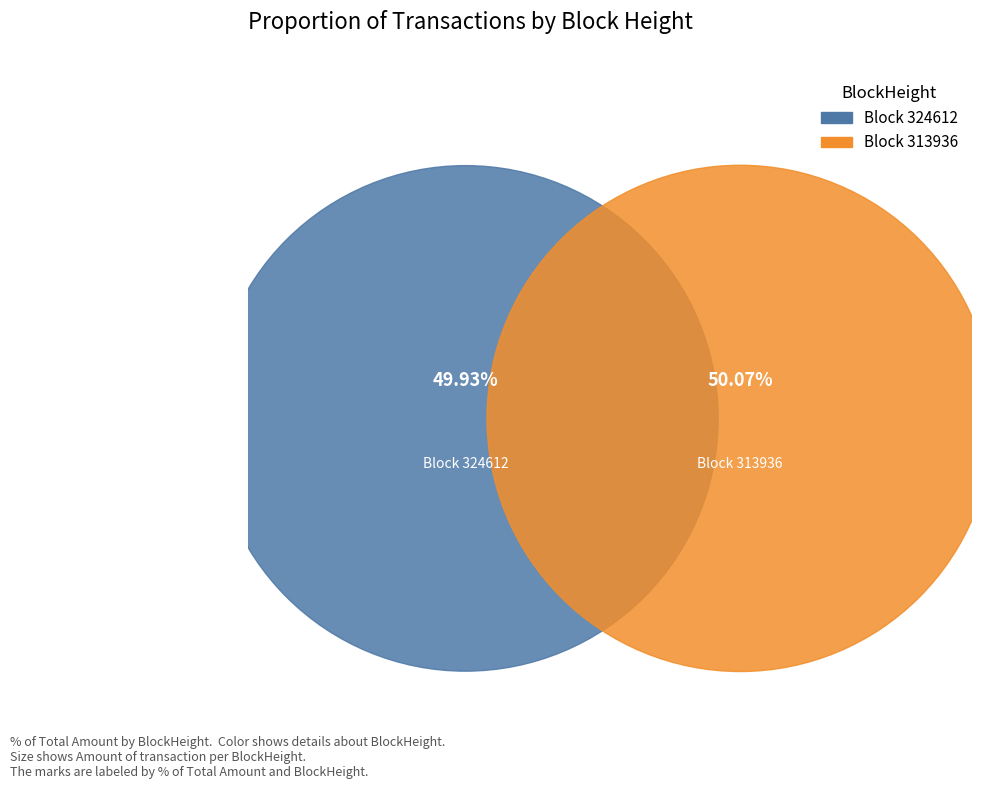

Combined, what portion of the pie is 313936 and 324612?

100.0%